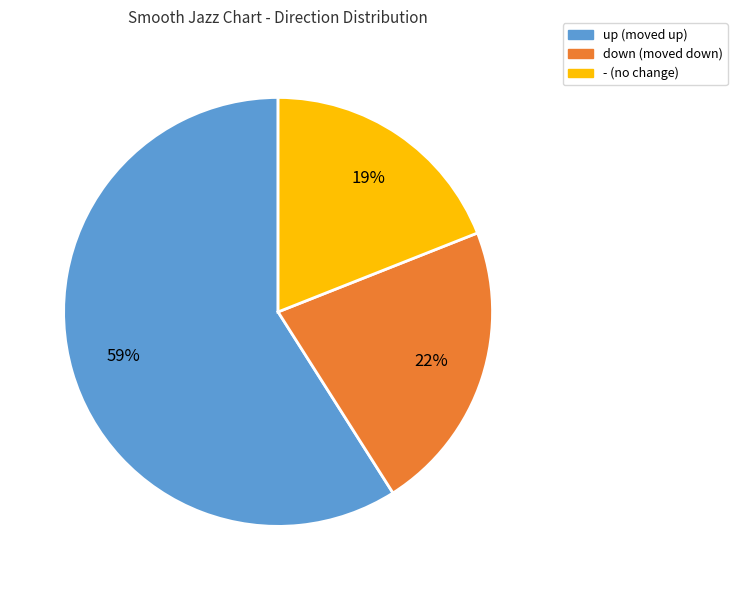

Which slice is the smallest?

-